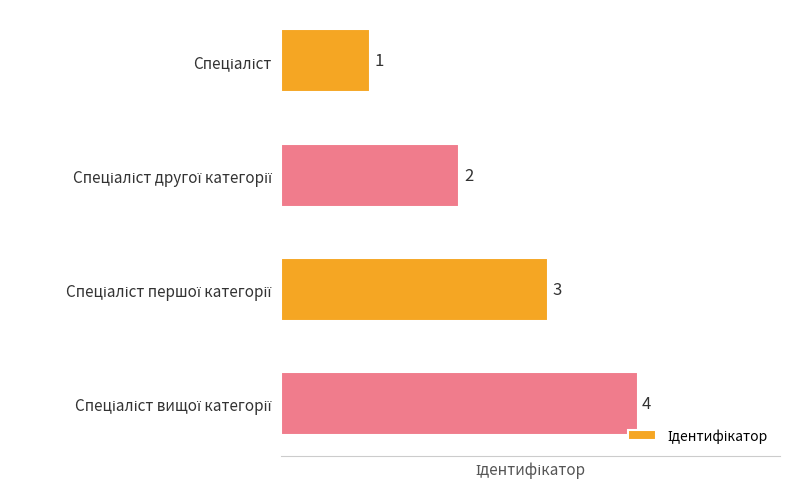

How many bars are there in total?

4